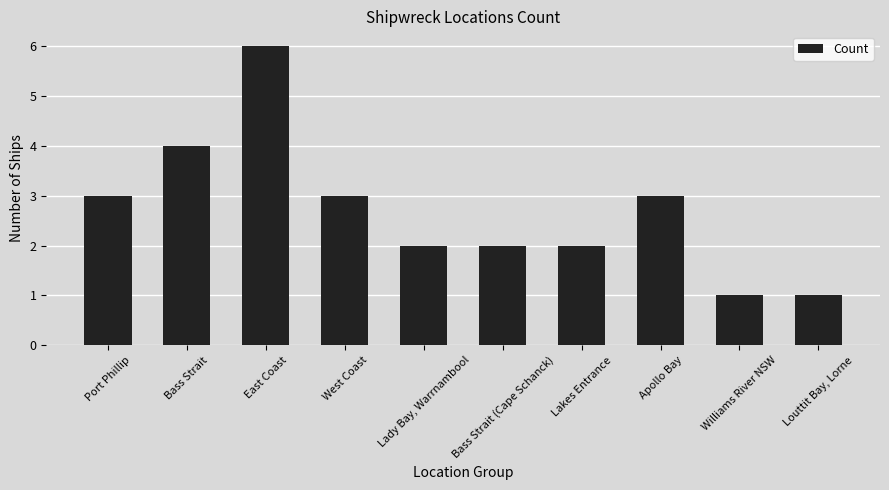

Approximately how many times larger is the value at Bass Strait (Cape Schanck) compared to Louttit Bay, Lorne?

2.0